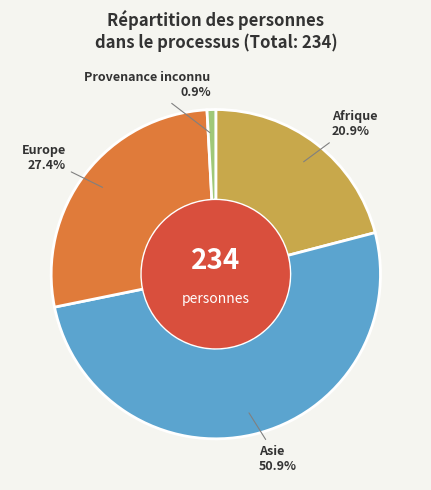

Which has a higher value, Afrique or Asie?

Asie